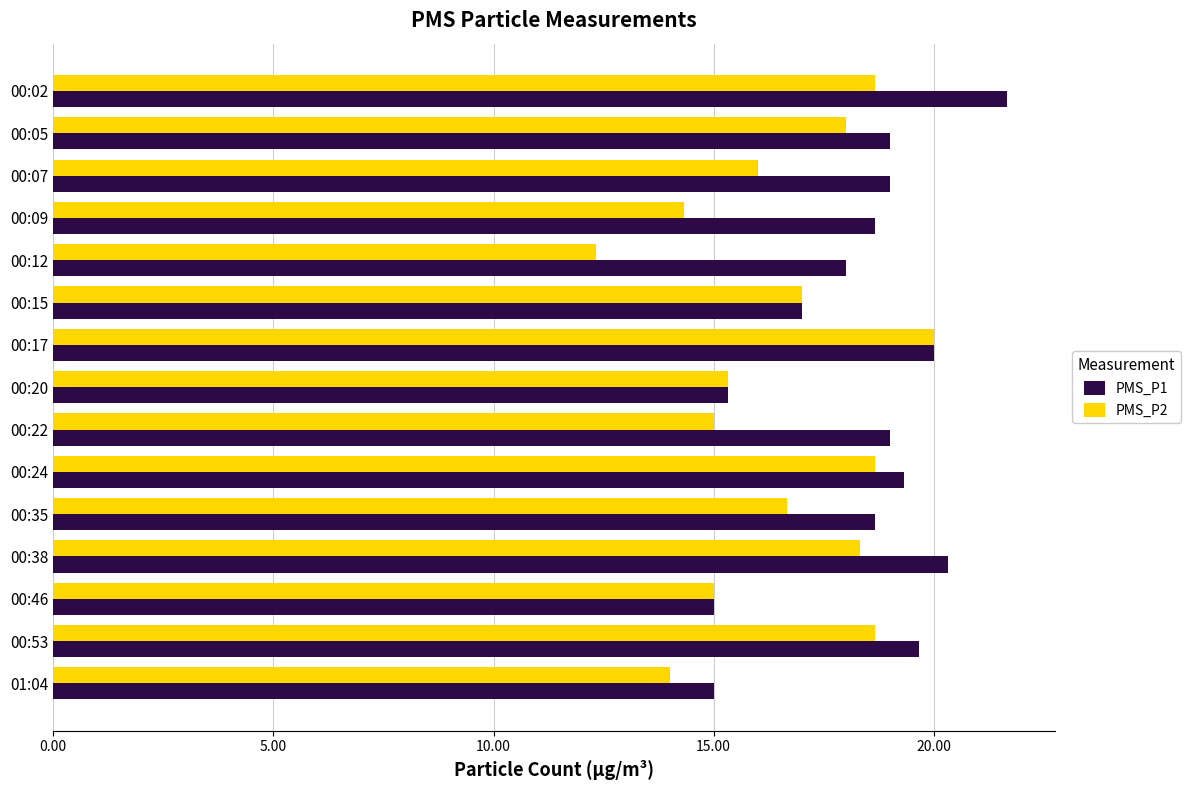

Which series has the widest spread of values?

PMS_P2